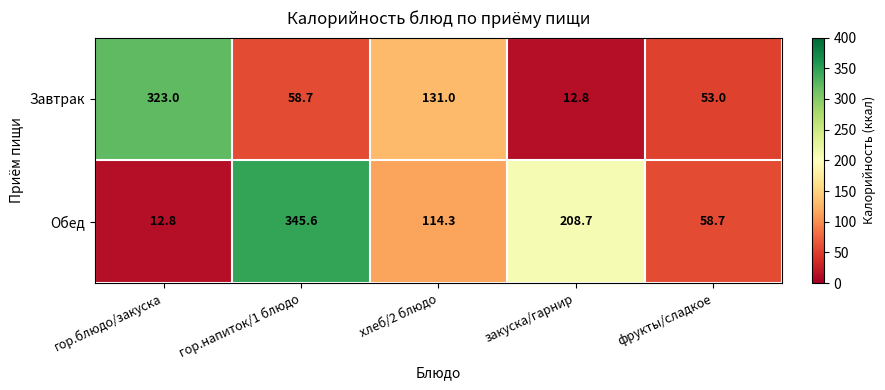

Rank the series by their average value, from lowest to highest.

Завтрак, Обед